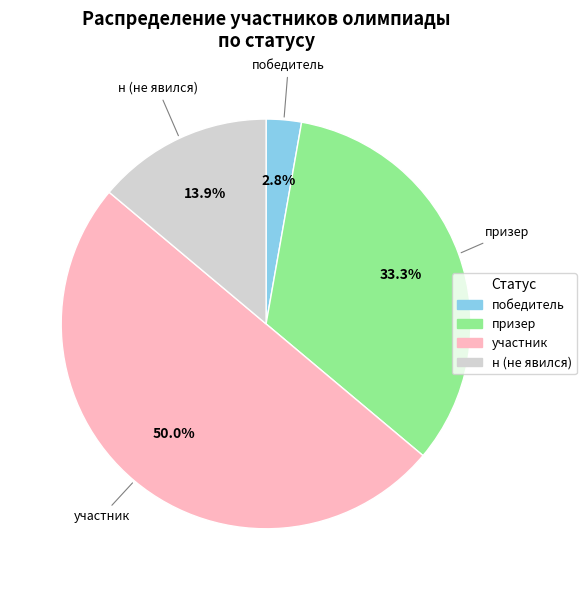

What percentage do участник and призер together represent?

83.3%